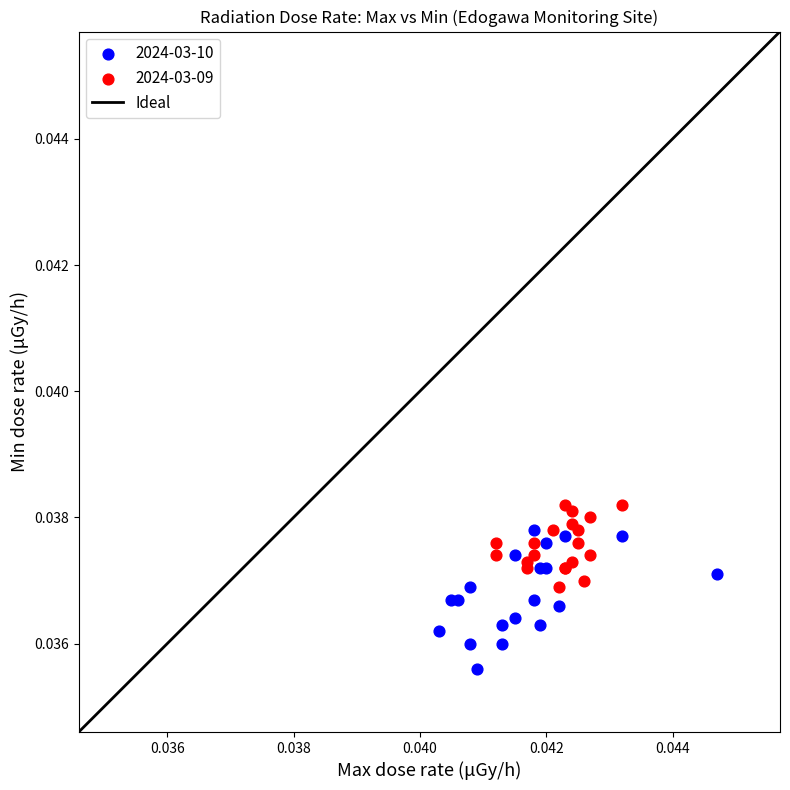

Which series has the widest spread of Y values?

2024-03-10